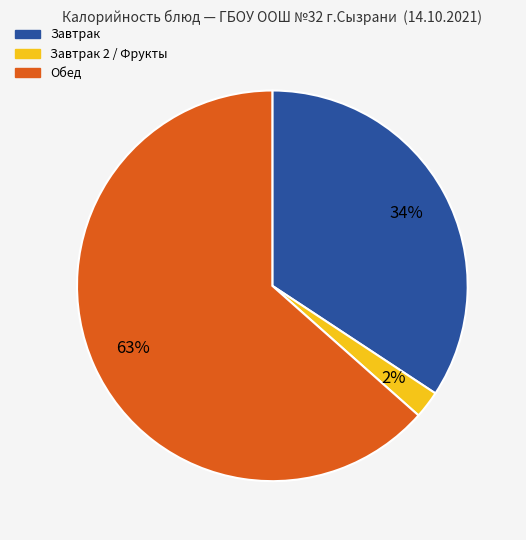

Is there a majority slice in this chart?

Yes